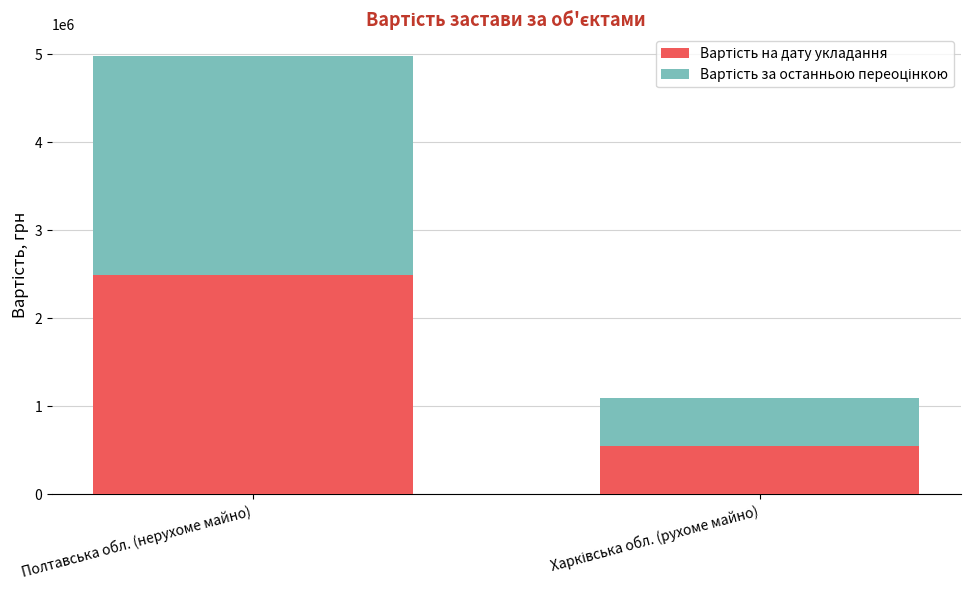

At which category is the sum across all series the highest?

Полтавська обл. (нерухоме майно)